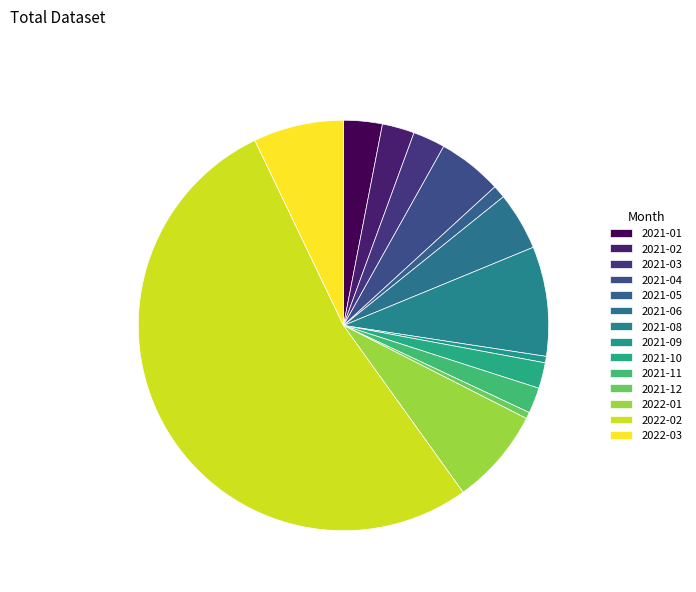

How many slices are in this pie chart?

14